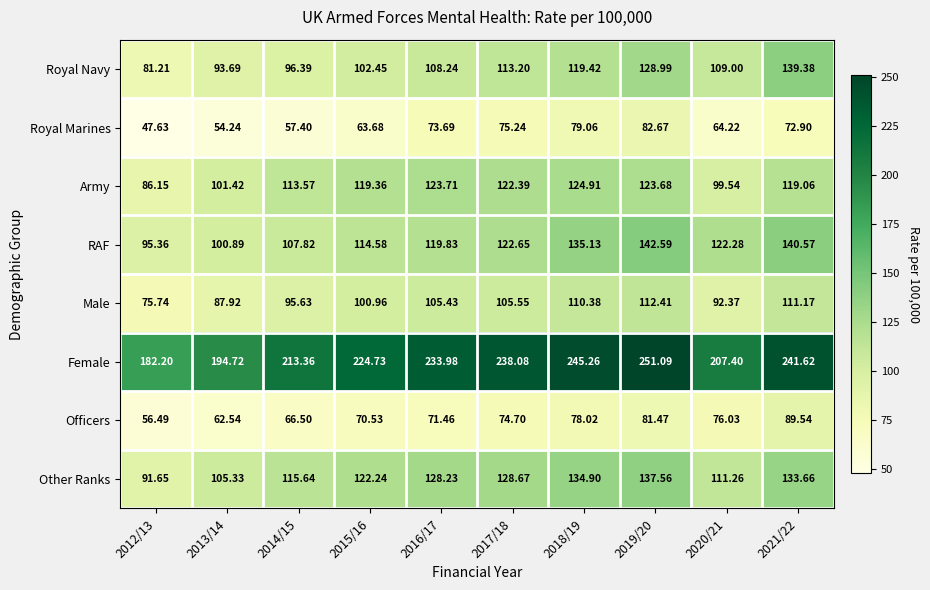

At 2018/19, list the series in order from largest to smallest.

Female, RAF, Other Ranks, Army, Royal Navy, Male, Royal Marines, Officers